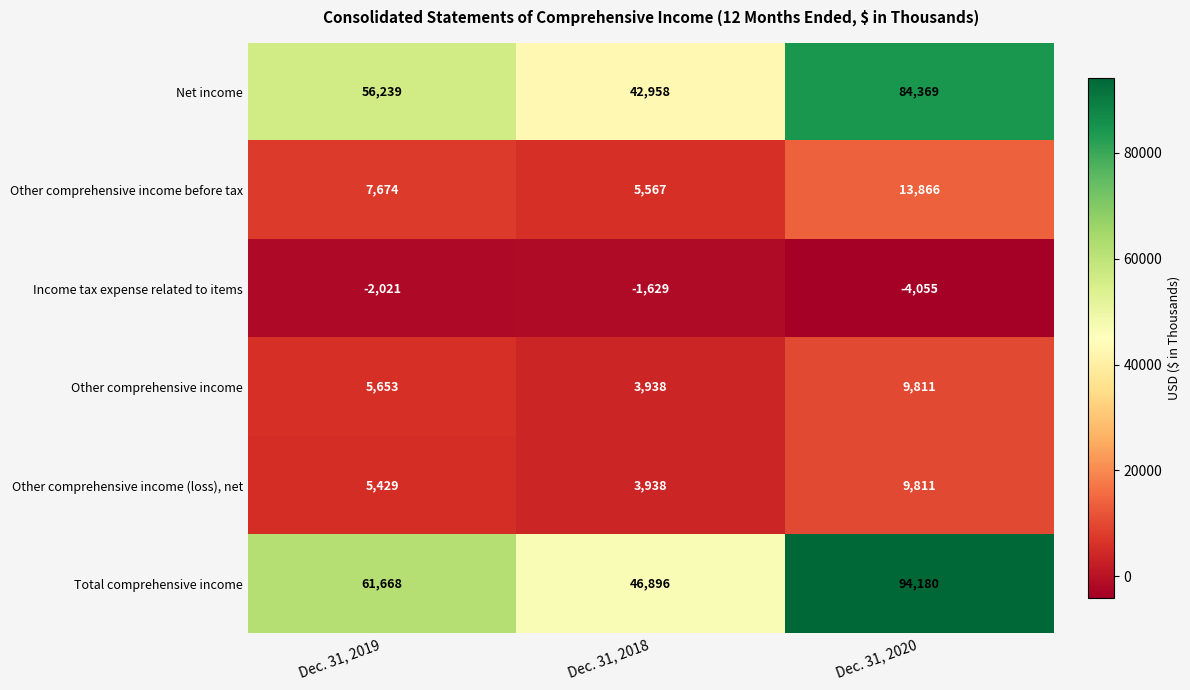

Where is Other comprehensive income nearest to the value 6874?

Dec. 31, 2019